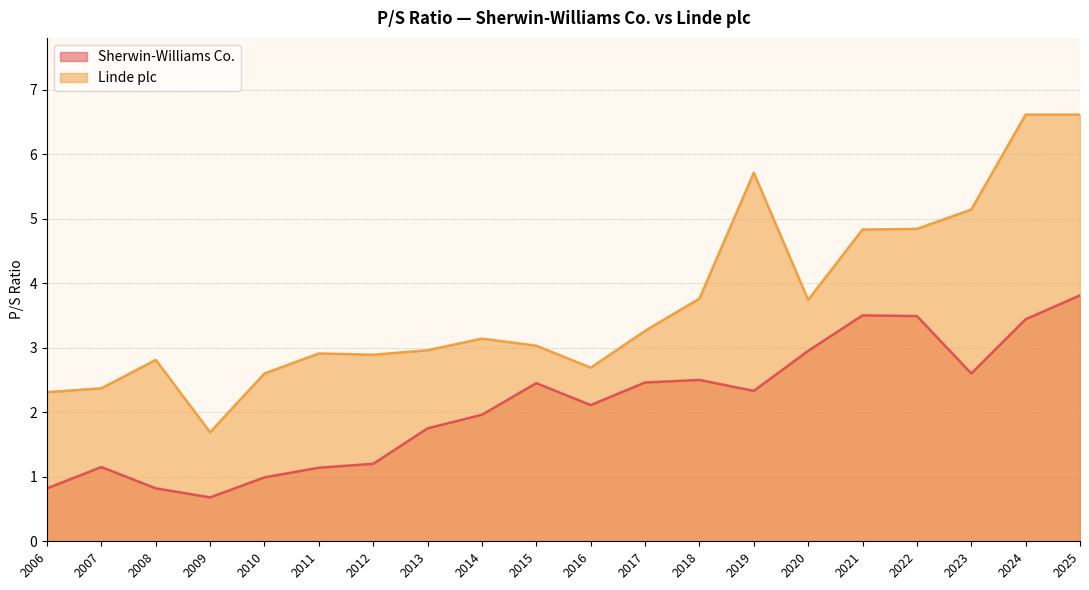

List the series in order of their overall mean, highest first.

Linde plc, Sherwin-Williams Co.